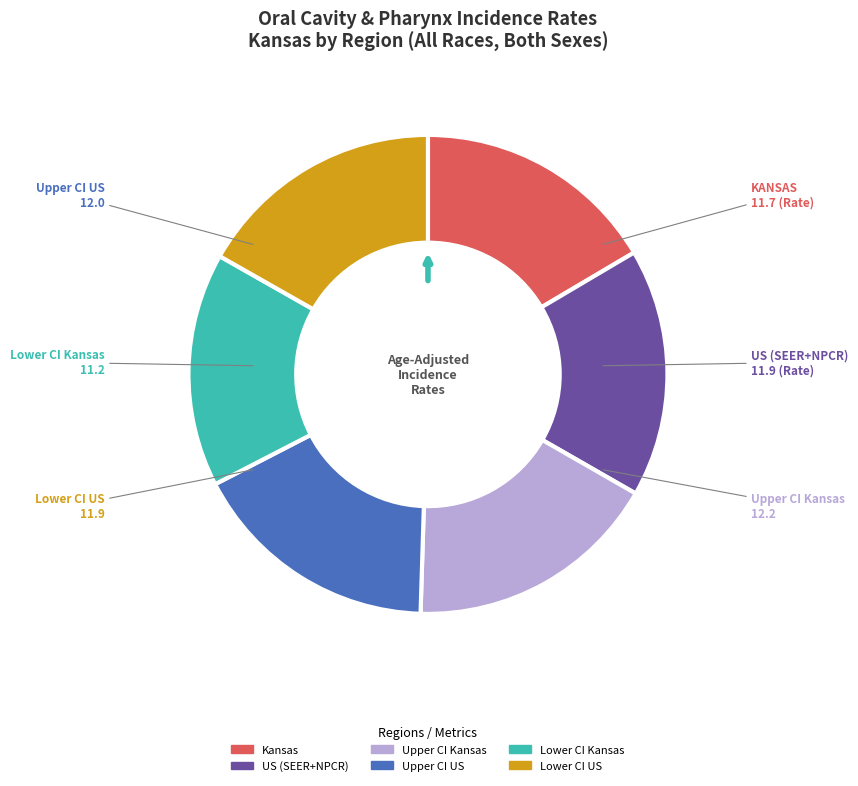

Is it true that Upper CI Kansas is 17% of the pie?

True